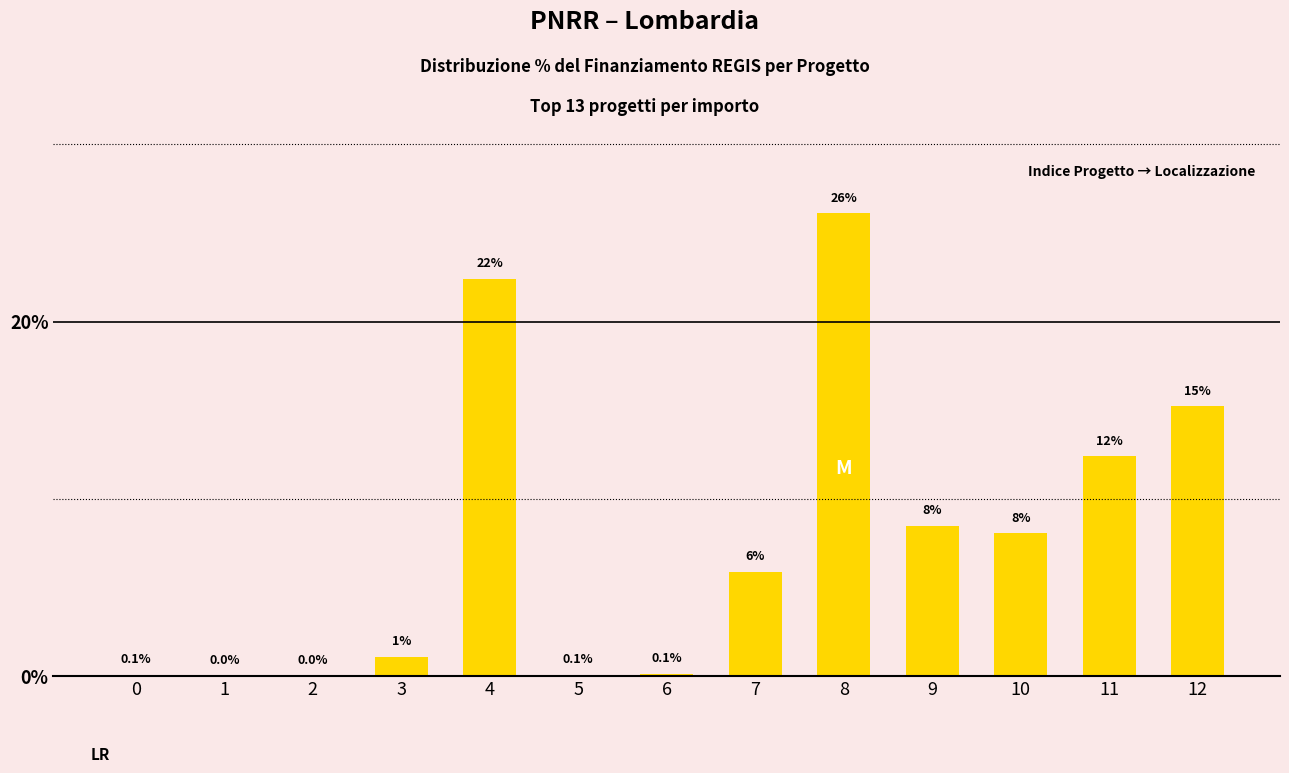

Between 10 and 0, which is larger?

10